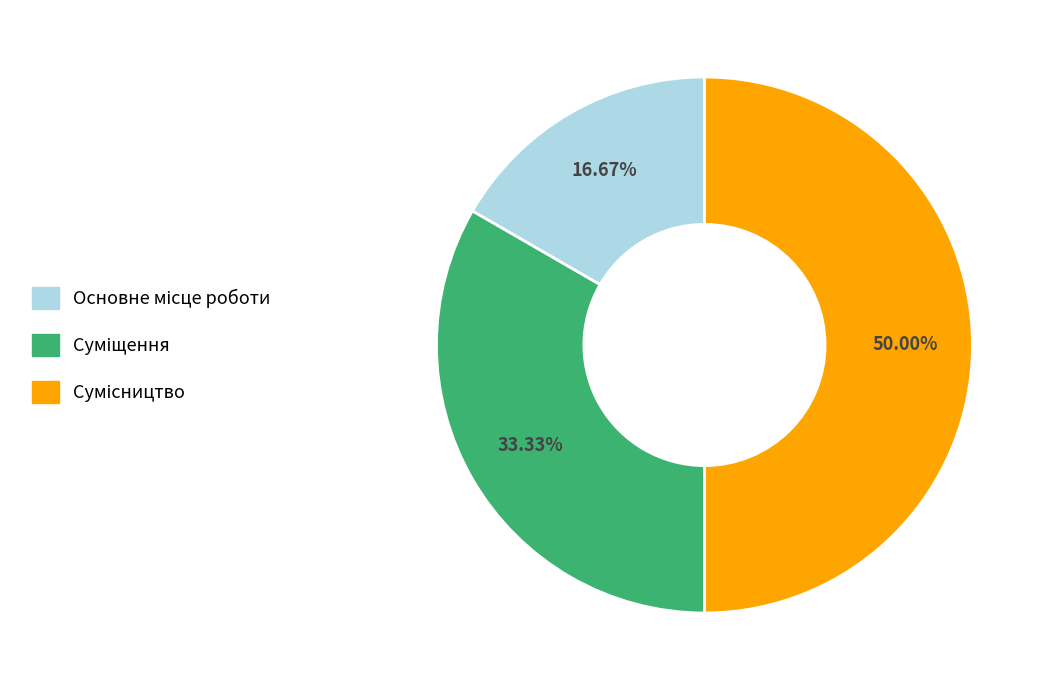

Which category has the biggest portion of the pie?

Сумісництво